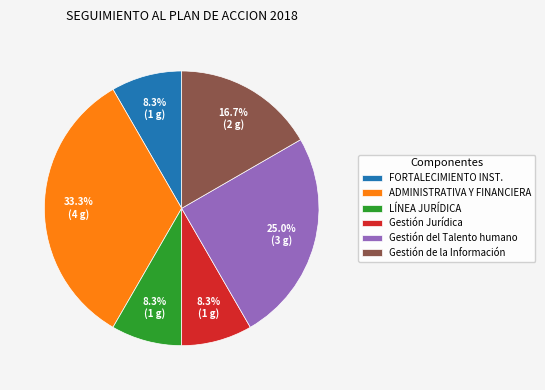

Which category has the biggest portion of the pie?

ADMINISTRATIVA Y FINANCIERA